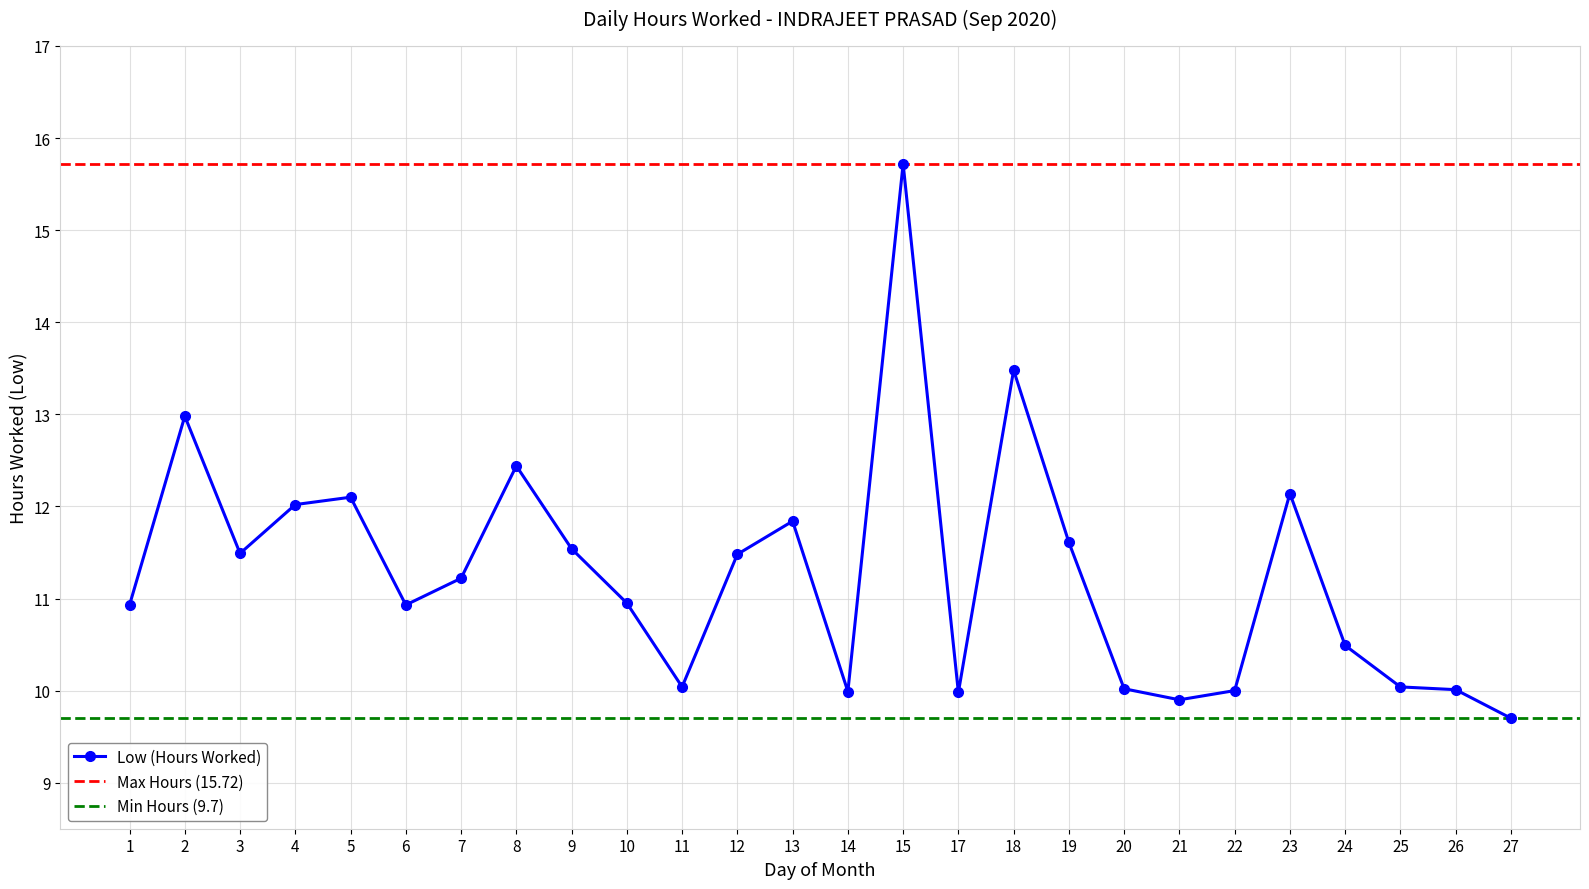

Count the number of data series in this chart.

1